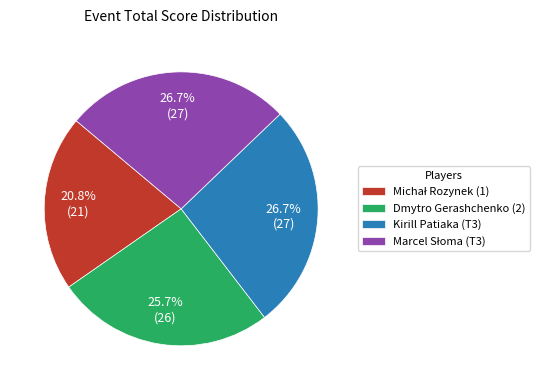

What is the ratio of the value at Dmytro Gerashchenko (2) to the value at Kirill Patiaka (T3)?

1.0